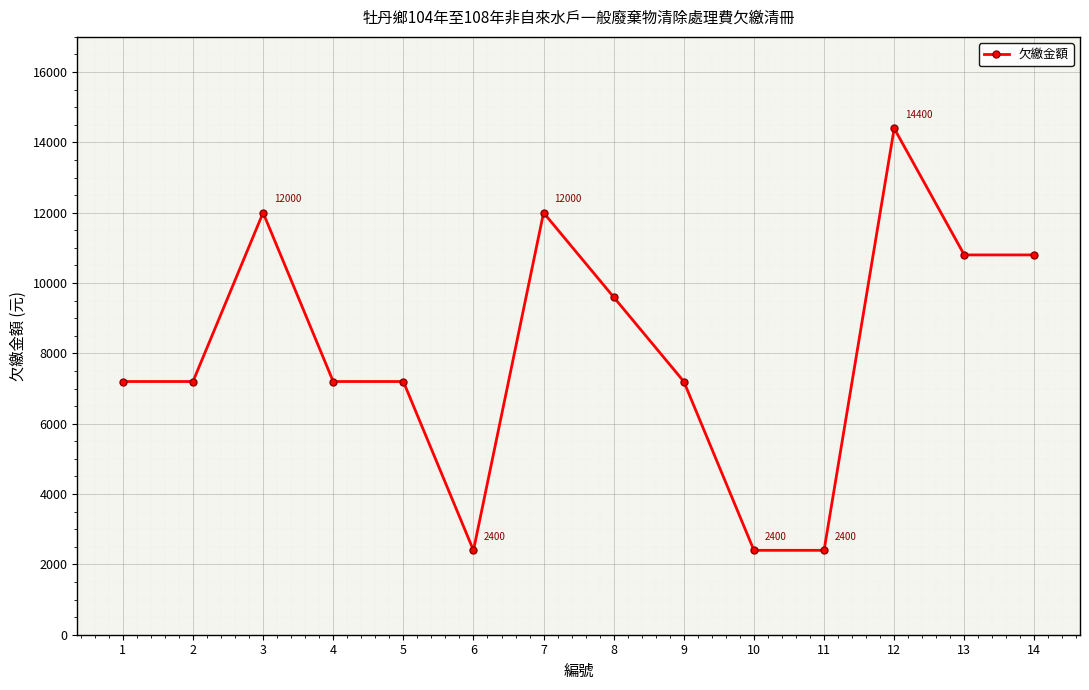

What is the maximum value shown in the chart?

14400